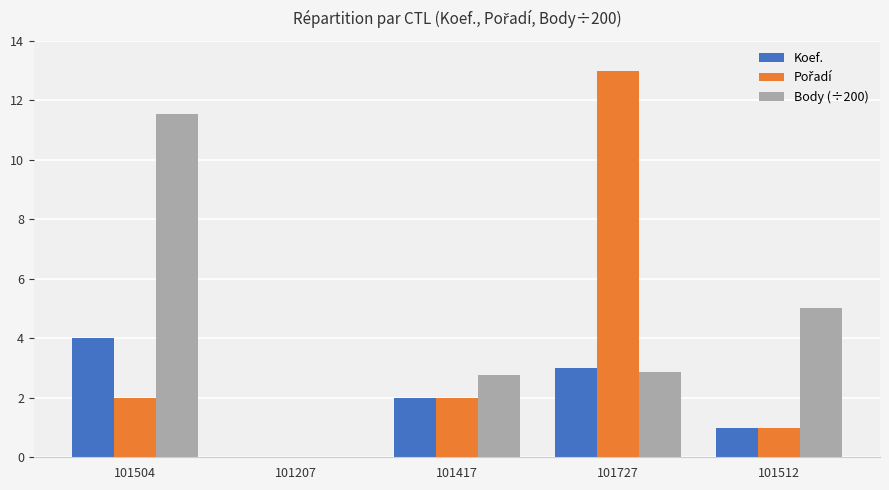

Where is Body (÷200) nearest to the value 5?

101512